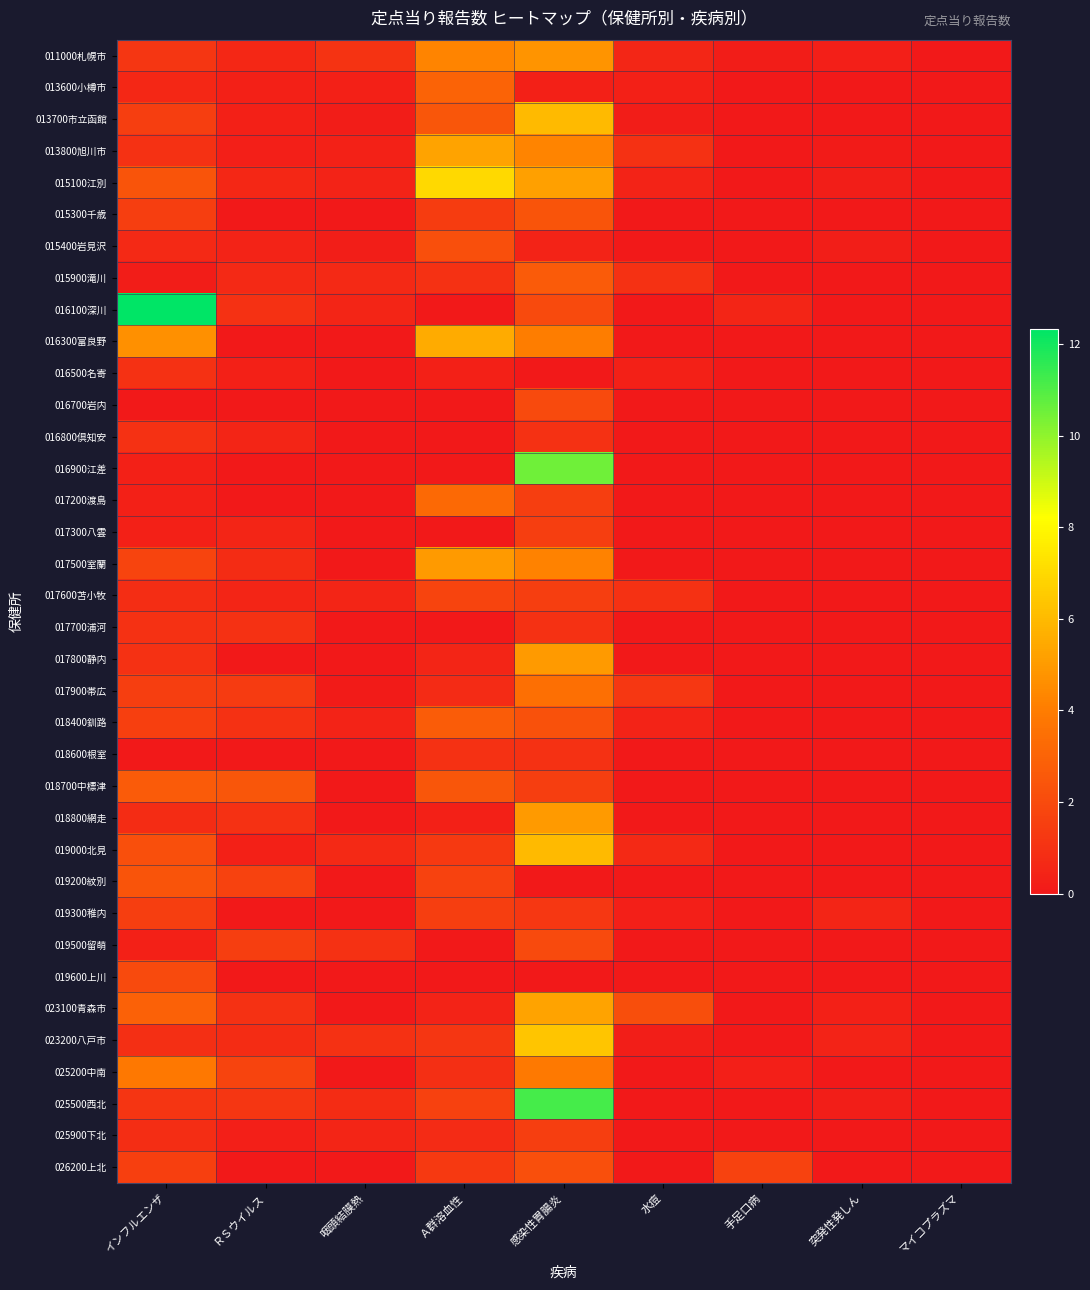

What is the difference between the highest and lowest values at インフルエンザ?

12.3